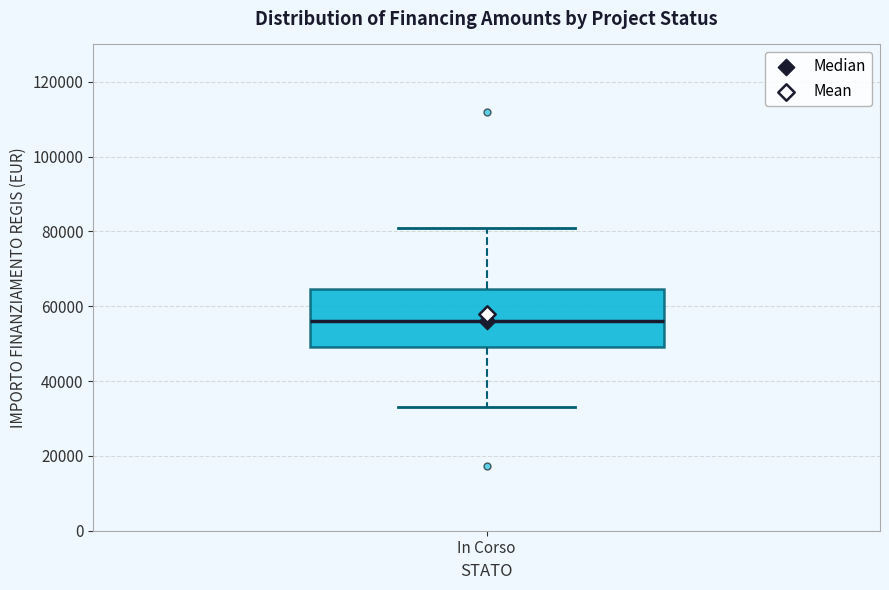

Transcribe this box plot: give where the median line is, the range the box spans, and where the two whiskers end, as read against the y-axis. The values are not printed on the chart, so give them approximately, as read against the axis.

median 56000, box 50000 to 64000, whiskers 32000 to 80000